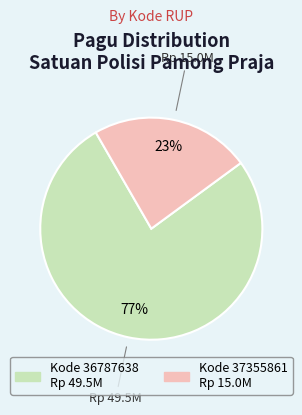

Is there a majority slice in this chart?

Yes